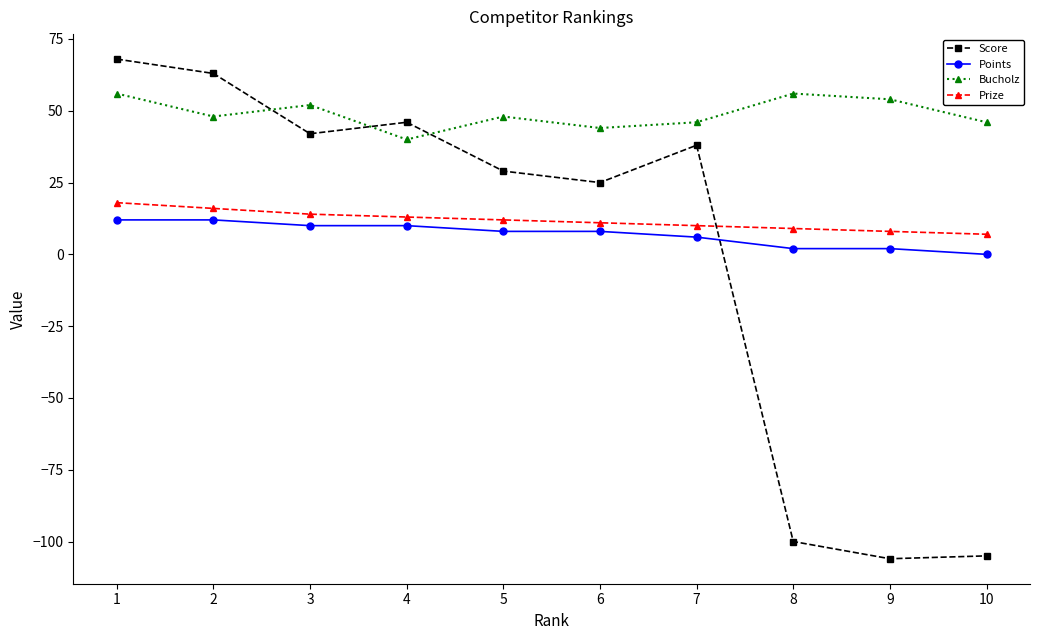

At which category is the sum across all series the highest?

1